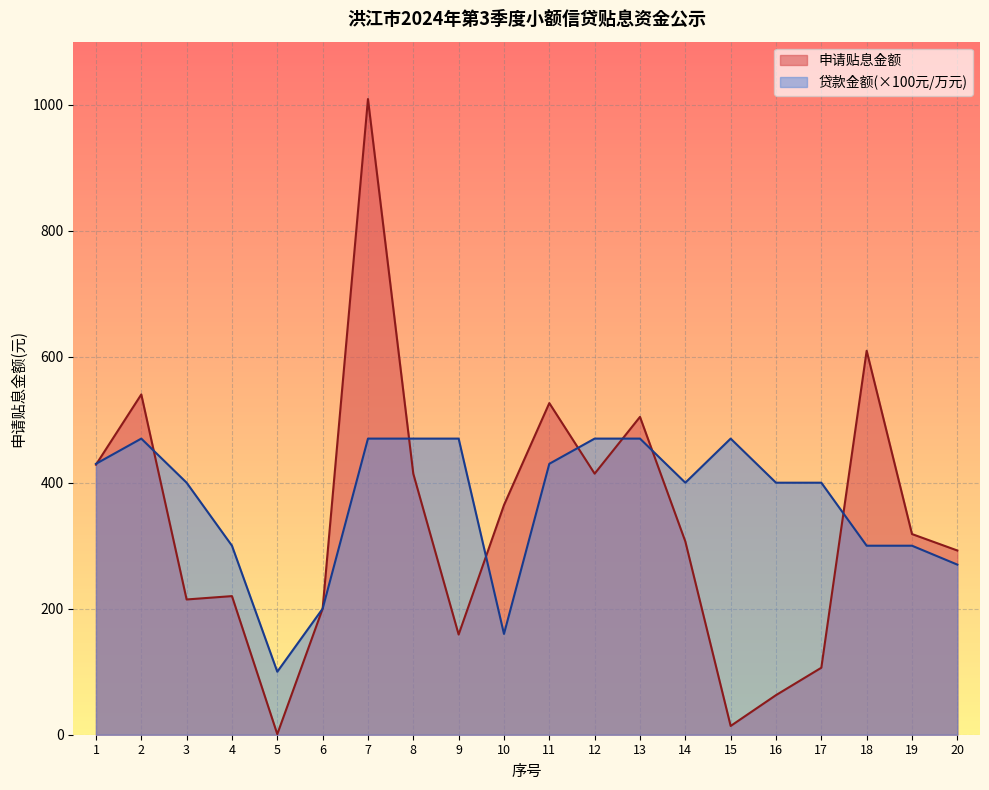

Which series changed the most between 5 and 20?

申请贴息金额